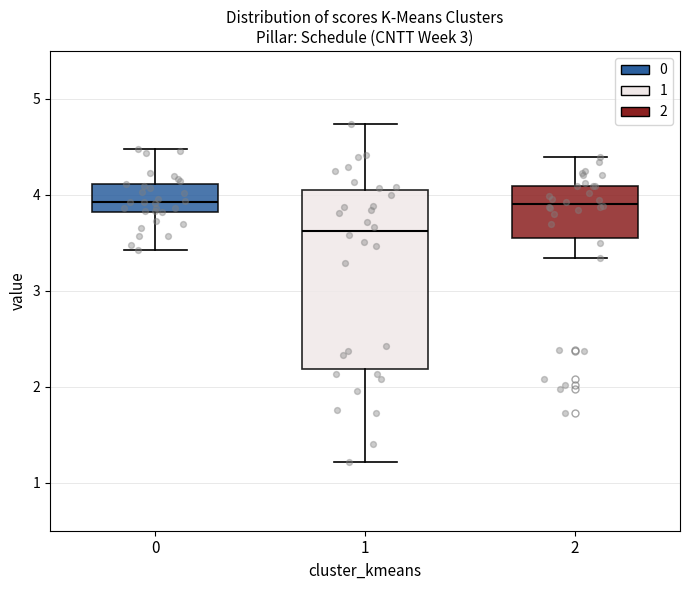

Where does the lower whisker of the box at x = 0 end on the y-axis? The values are not printed on the chart, so give them approximately, as read against the axis.

3.4